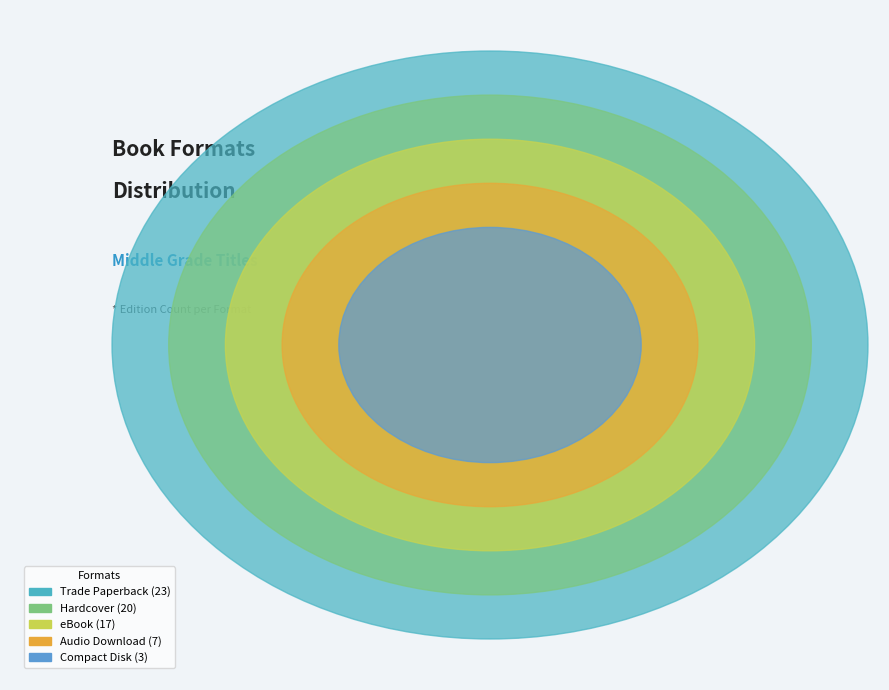

Approximately how many times larger is the value at eBook compared to Hardcover?

0.8